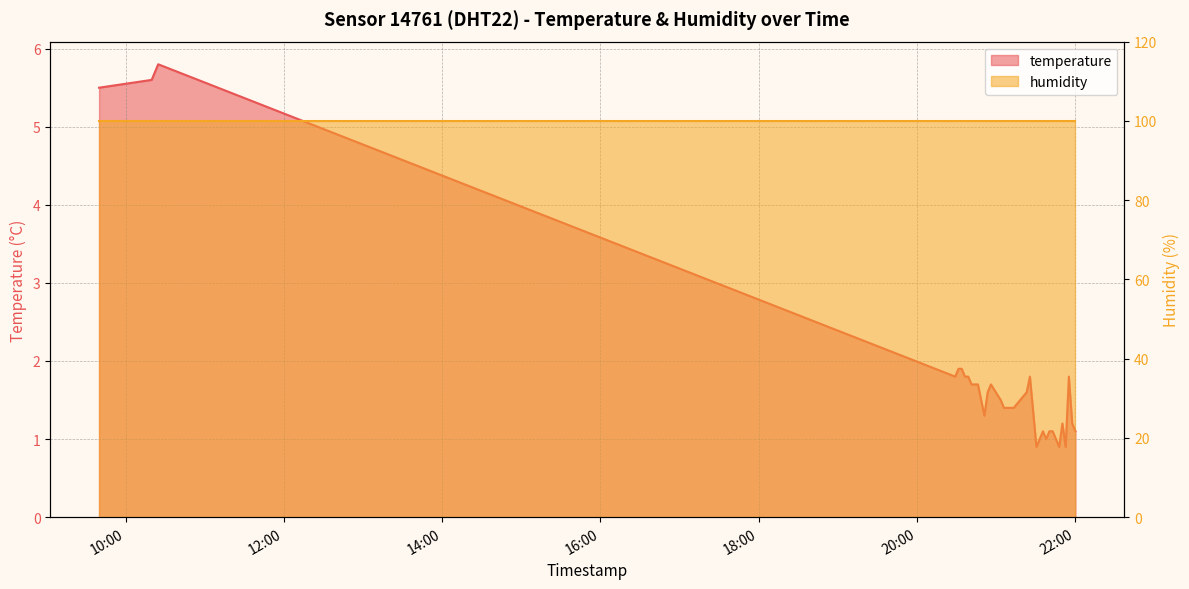

What position from the right is 2024-01-15T21:50:18?

5